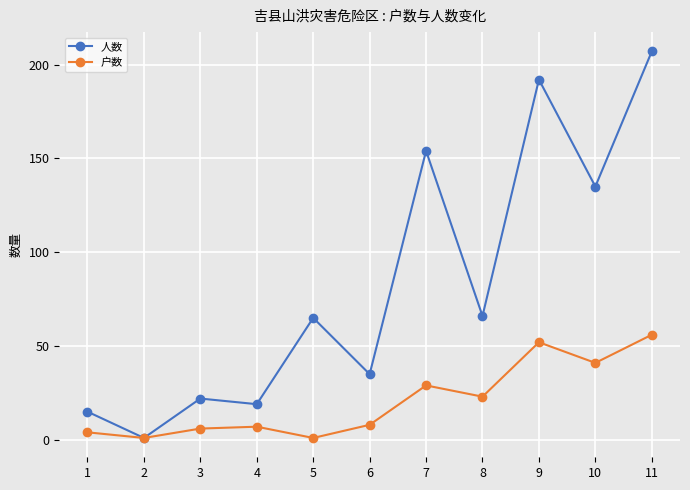

Between 6 and 9, which series saw the biggest shift?

人数